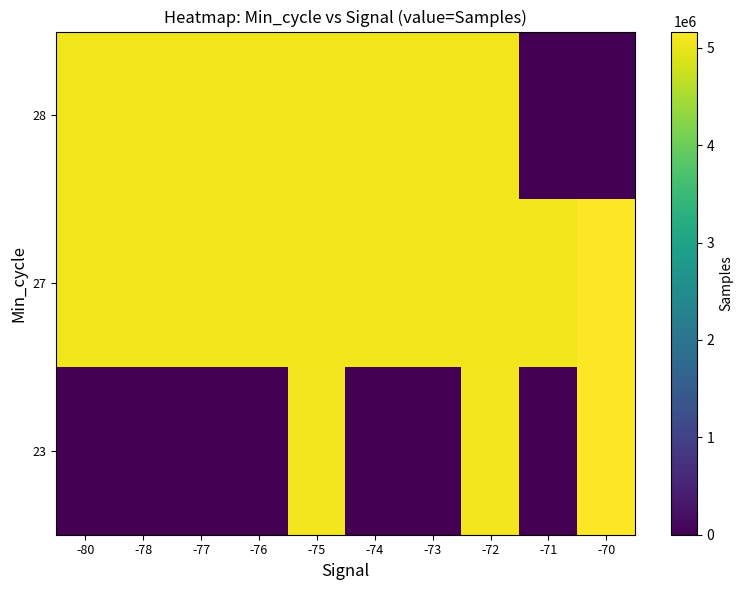

At -75, list the series in order from largest to smallest.

23, 27, 28